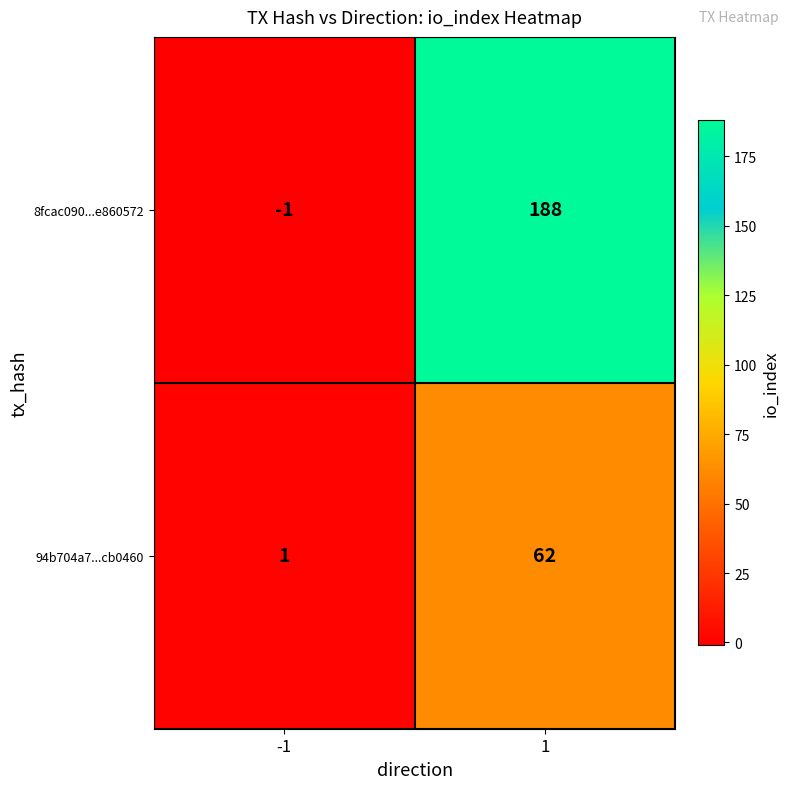

Which series has the largest total across all categories?

8fcac090...e860572